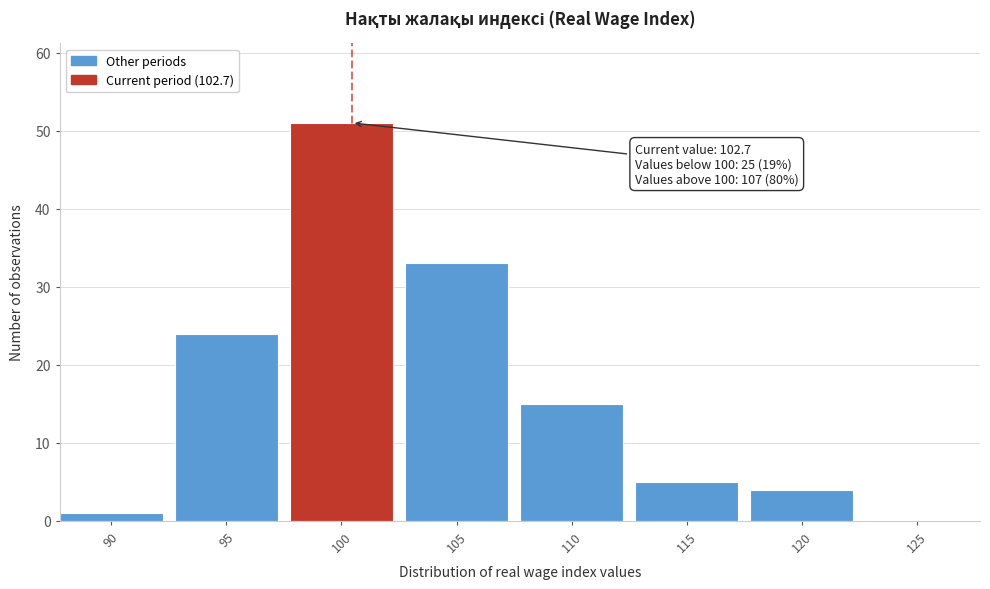

Reading left to right, list all the values displayed in this chart.

90=1	95=24	100=51	105=33	110=15	115=5	120=4	125=0